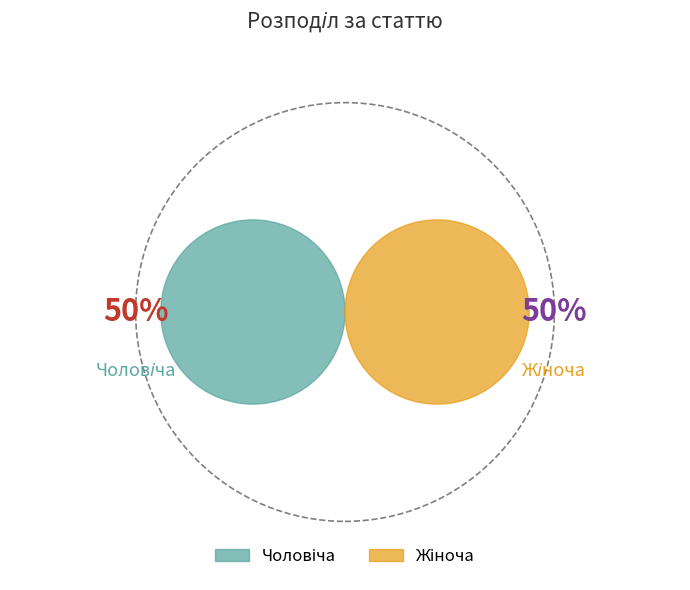

The Жіноча slice represents 74% of the pie. True or false?

False